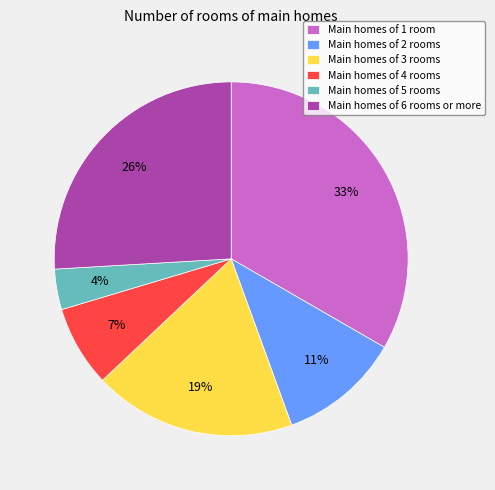

To the nearest percent, what is the average slice percentage?

17%